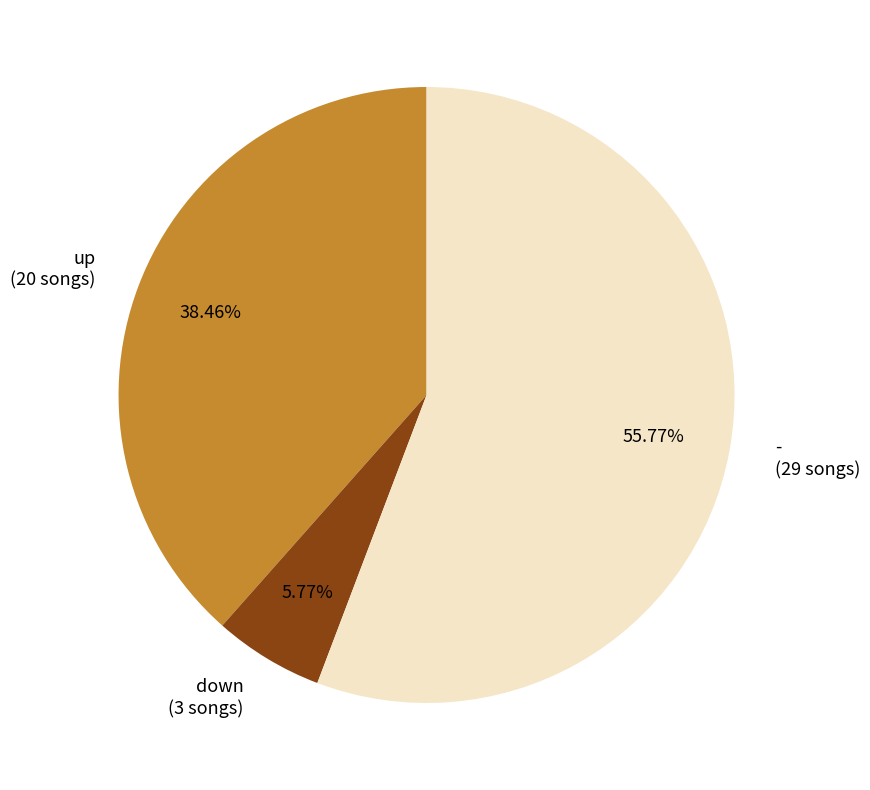

Is it true that down is 13% of the pie?

False